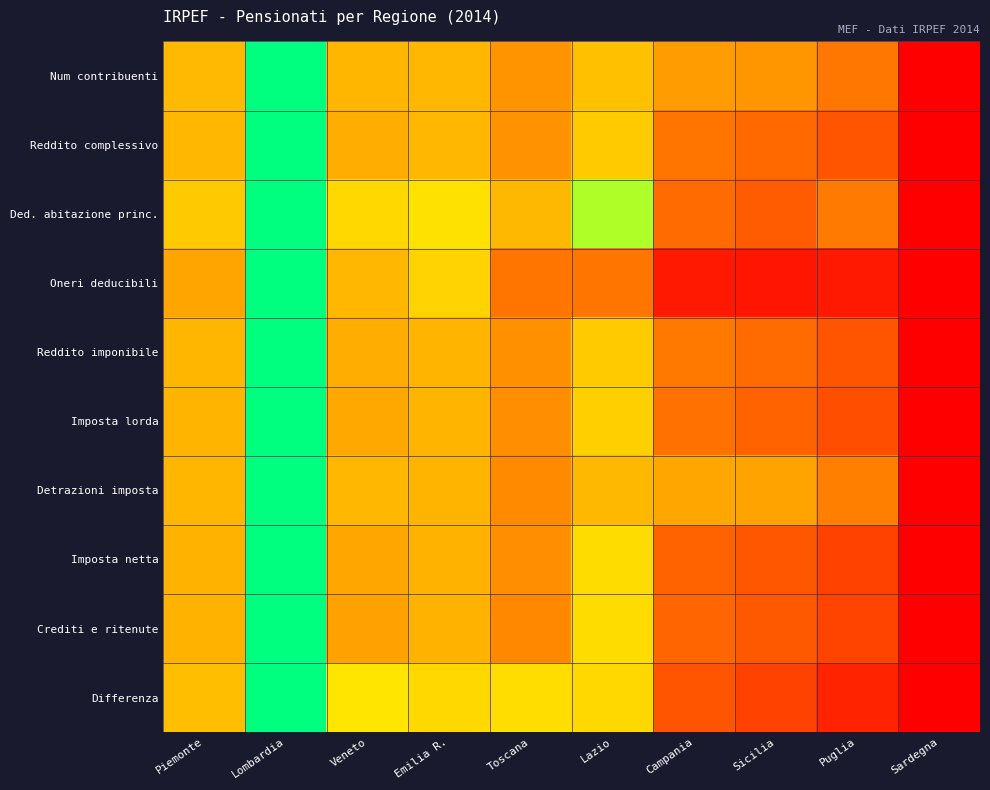

Reading left to right, extract all data points from this chart.

Num contribuenti: Piemonte=0.4	Lombardia=1.0	Veneto=0.4	Emilia R.=0.4	Toscana=0.3	Lazio=0.4	Campania=0.3	Sicilia=0.3	Puglia=0.2	Sardegna=0.0
Reddito complessivo: Piemonte=0.4	Lombardia=1.0	Veneto=0.4	Emilia R.=0.4	Toscana=0.3	Lazio=0.5	Campania=0.2	Sicilia=0.2	Puglia=0.2	Sardegna=0.0
Ded. abitazione princ.: Piemonte=0.5	Lombardia=1.0	Veneto=0.5	Emilia R.=0.6	Toscana=0.4	Lazio=0.8	Campania=0.2	Sicilia=0.2	Puglia=0.2	Sardegna=0.0
Oneri deducibili: Piemonte=0.3	Lombardia=1.0	Veneto=0.4	Emilia R.=0.5	Toscana=0.2	Lazio=0.2	Campania=0.1	Sicilia=0.0	Puglia=0.1	Sardegna=0.0
Reddito imponibile: Piemonte=0.4	Lombardia=1.0	Veneto=0.4	Emilia R.=0.4	Toscana=0.3	Lazio=0.5	Campania=0.2	Sicilia=0.2	Puglia=0.2	Sardegna=0.0
Imposta lorda: Piemonte=0.4	Lombardia=1.0	Veneto=0.4	Emilia R.=0.4	Toscana=0.3	Lazio=0.5	Campania=0.2	Sicilia=0.2	Puglia=0.2	Sardegna=0.0
Detrazioni imposta: Piemonte=0.4	Lombardia=1.0	Veneto=0.4	Emilia R.=0.4	Toscana=0.3	Lazio=0.4	Campania=0.3	Sicilia=0.3	Puglia=0.3	Sardegna=0.0
Imposta netta: Piemonte=0.4	Lombardia=1.0	Veneto=0.3	Emilia R.=0.4	Toscana=0.3	Lazio=0.5	Campania=0.2	Sicilia=0.2	Puglia=0.1	Sardegna=0.0
Crediti e ritenute: Piemonte=0.4	Lombardia=1.0	Veneto=0.3	Emilia R.=0.4	Toscana=0.3	Lazio=0.5	Campania=0.2	Sicilia=0.2	Puglia=0.1	Sardegna=0.0
Differenza: Piemonte=0.4	Lombardia=1.0	Veneto=0.6	Emilia R.=0.5	Toscana=0.5	Lazio=0.5	Campania=0.2	Sicilia=0.1	Puglia=0.1	Sardegna=0.0